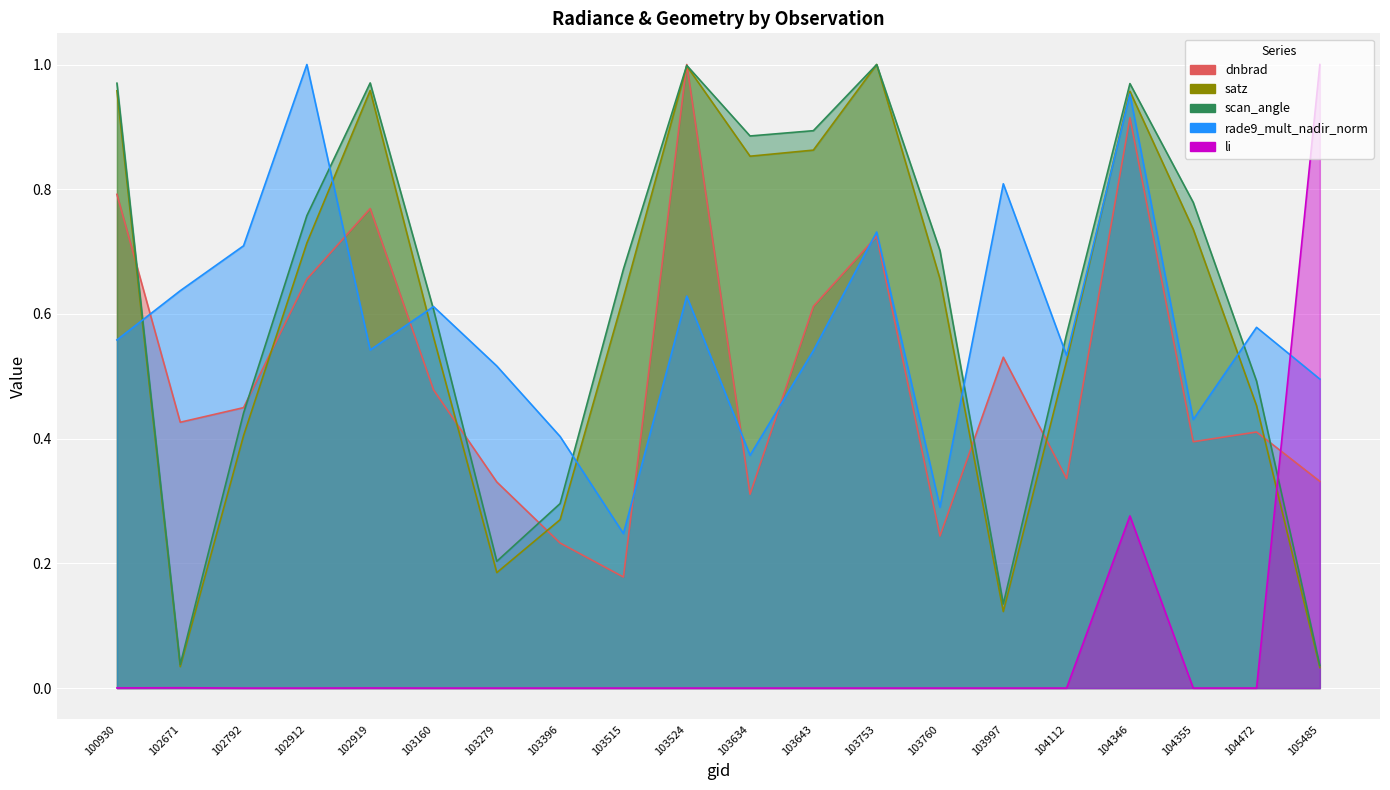

In dnbrad, how many points are lower than both neighbors (excluding endpoints)?

6